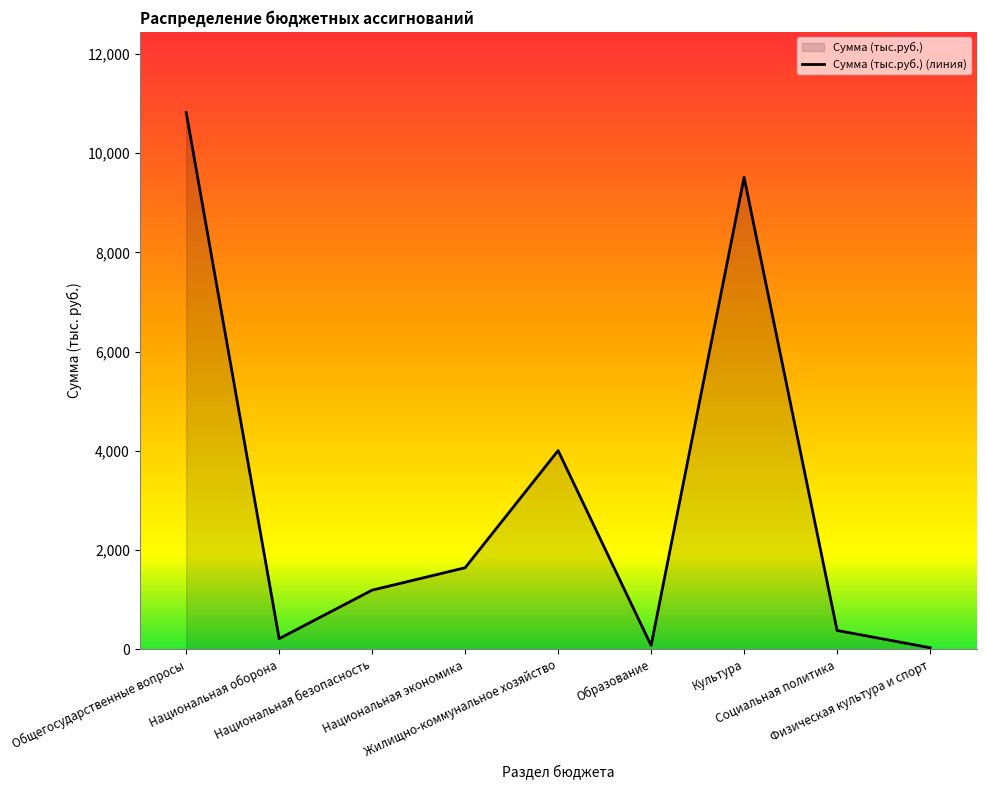

At which category does the data reach its first local valley?

Национальная оборона